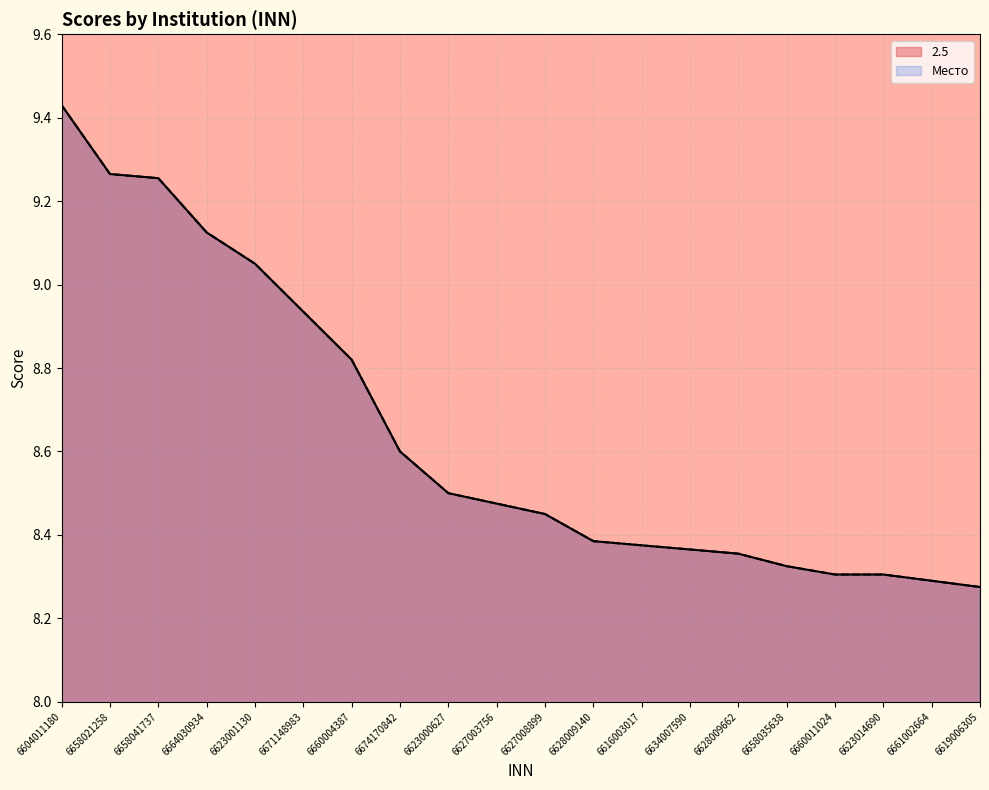

Reading left to right, list all the values displayed in this chart.

2.5: 9.4	9.3	9.3	9.1	9.1	8.9	8.8	8.6	8.5	8.5	8.4	8.4	8.4	8.4	8.4	8.3	8.3	8.3	8.3	8.3
Место: 9.4	9.3	9.3	9.1	9.1	8.9	8.8	8.6	8.5	8.5	8.4	8.4	8.4	8.4	8.4	8.3	8.3	8.3	8.3	8.3